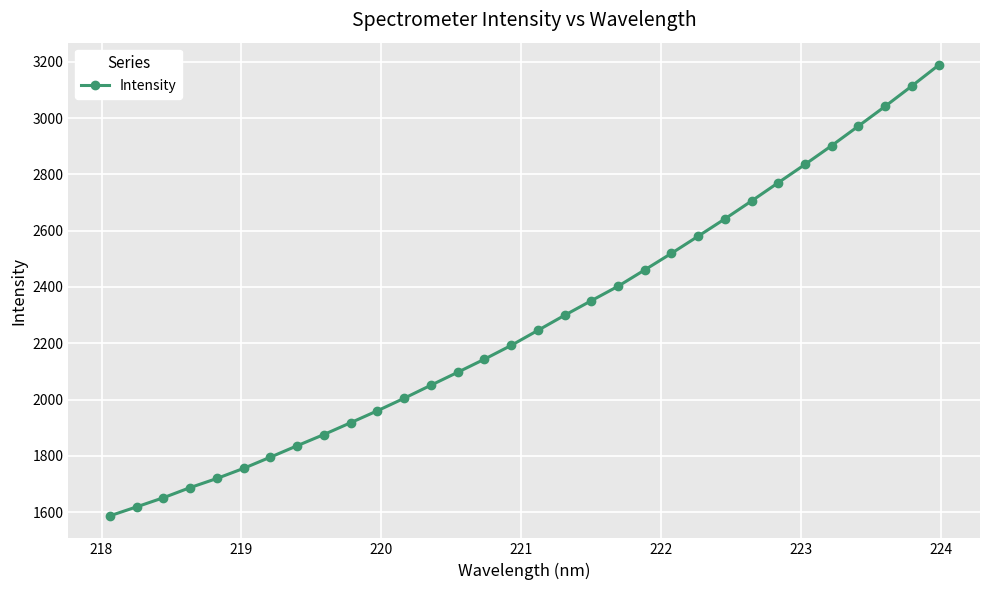

What is the smallest value displayed?

1586.9